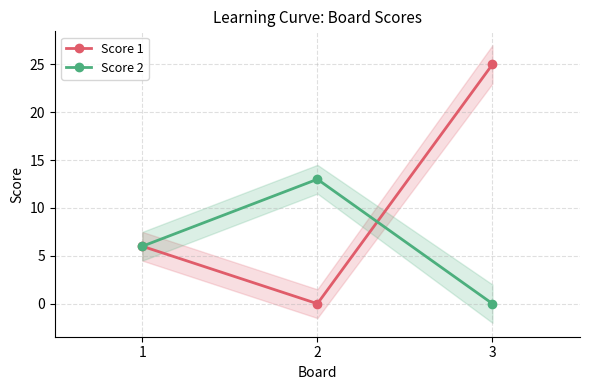

Reading right to left, what are all the values shown in this chart?

Score 1: 25	0	6
Score 2: 0	13	6